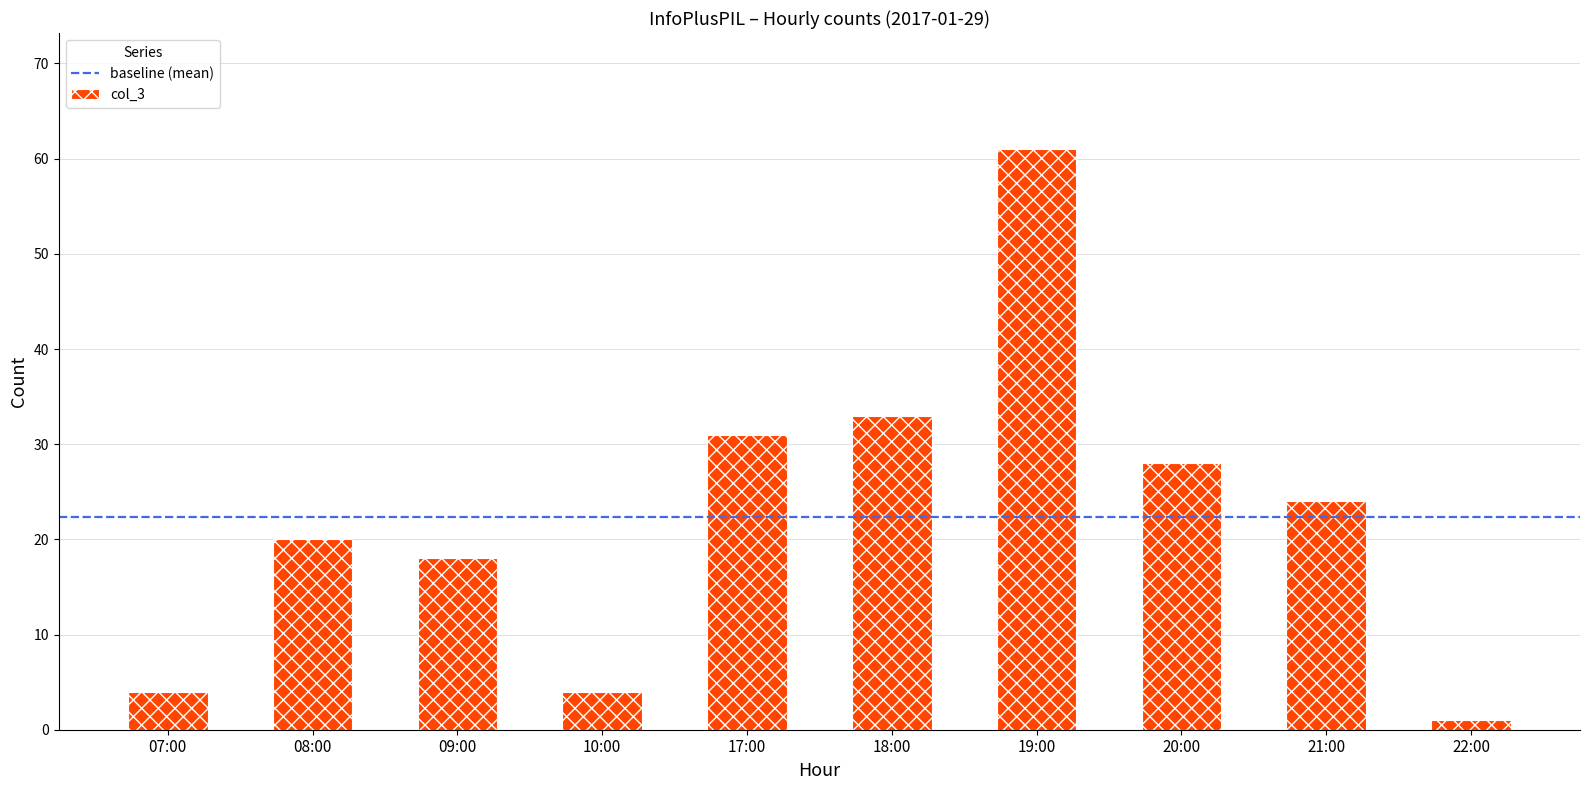

Approximately how many times larger is the value at 07:00 compared to 20:00?

0.1